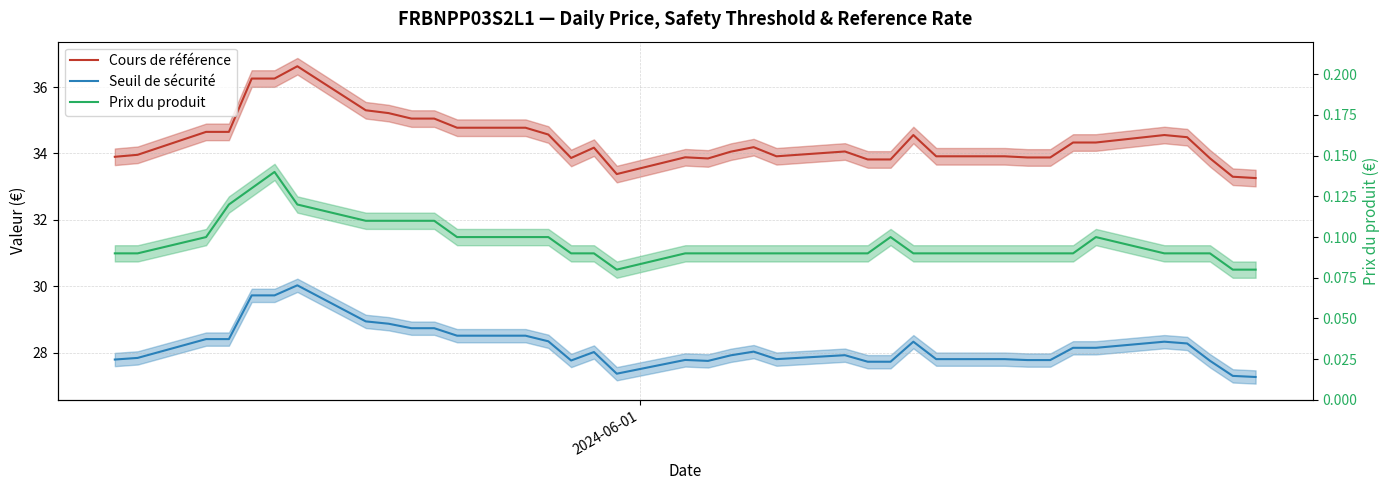

How many categories are shown in the chart?

37